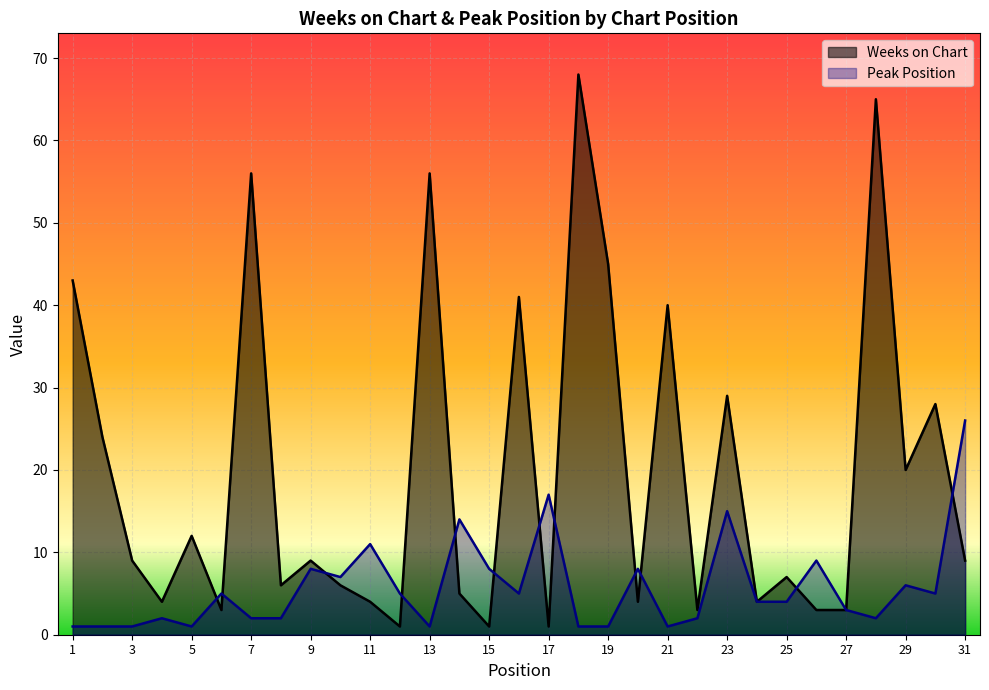

What is the value of the Weeks on Chart point at the 3rd from the left?

9